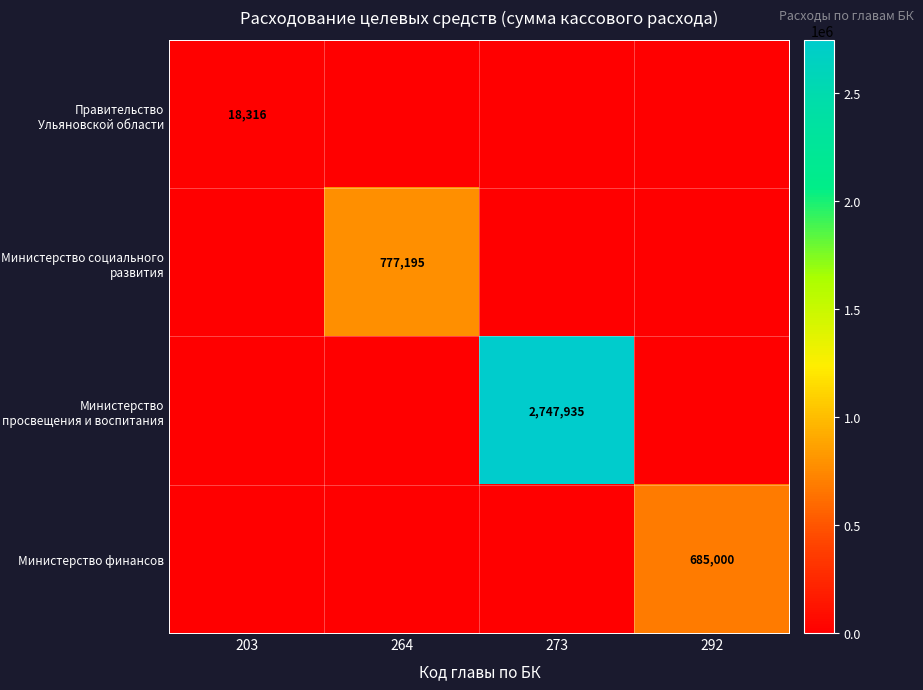

What is the total value across all series at 203?

18316.0